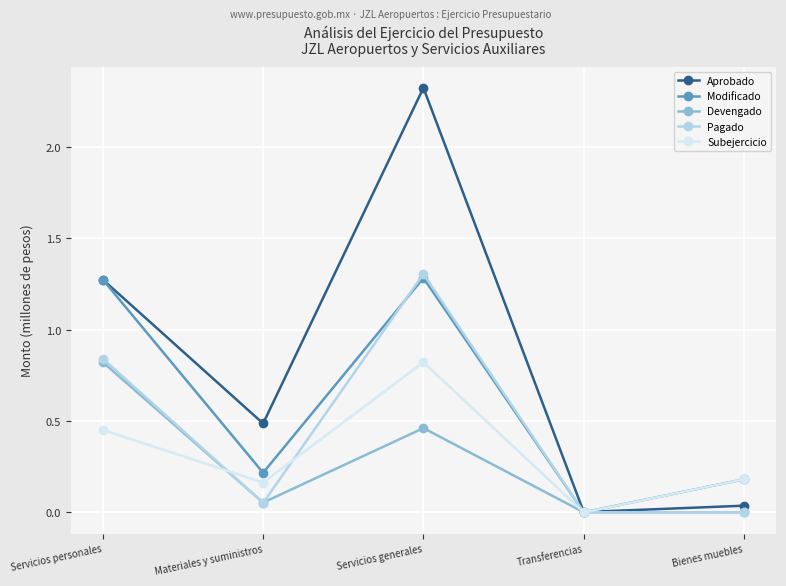

True or false: Aprobado has a value of 2.3 at Servicios generales.

True